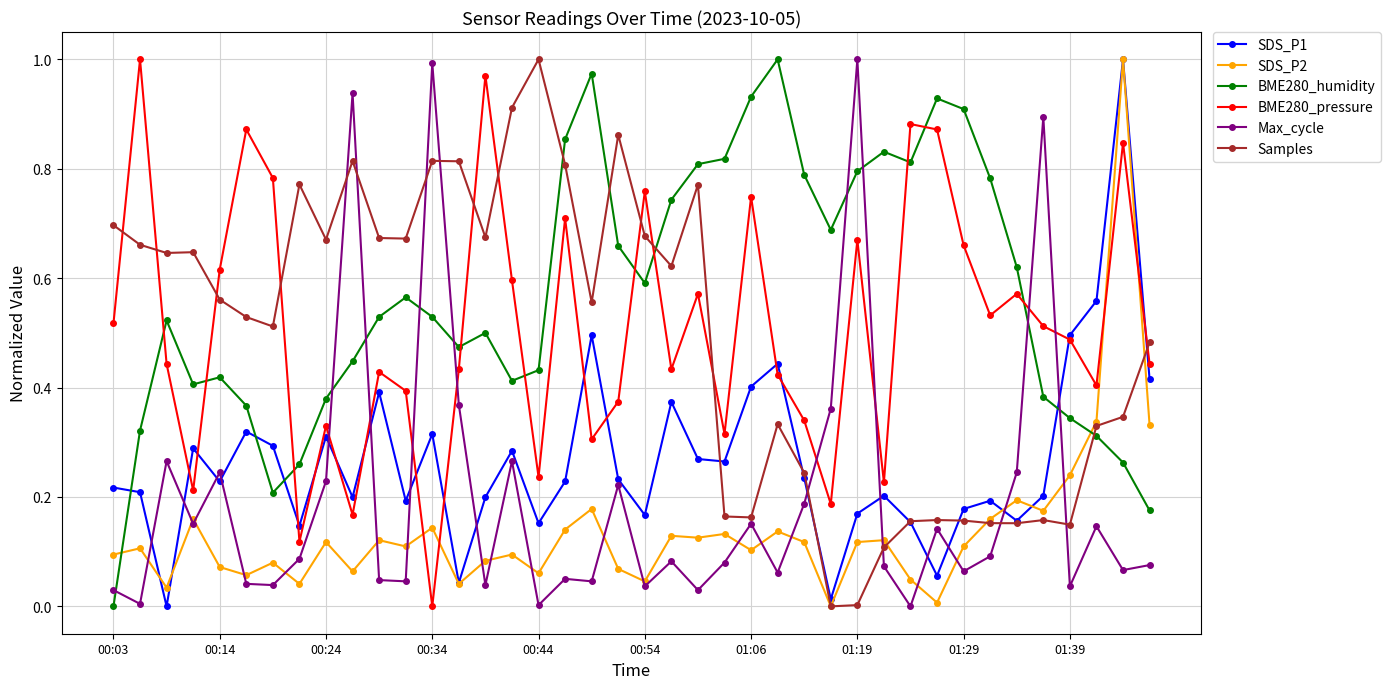

After their last crossing, which series has the higher values: BME280_humidity or BME280_pressure?

BME280_pressure